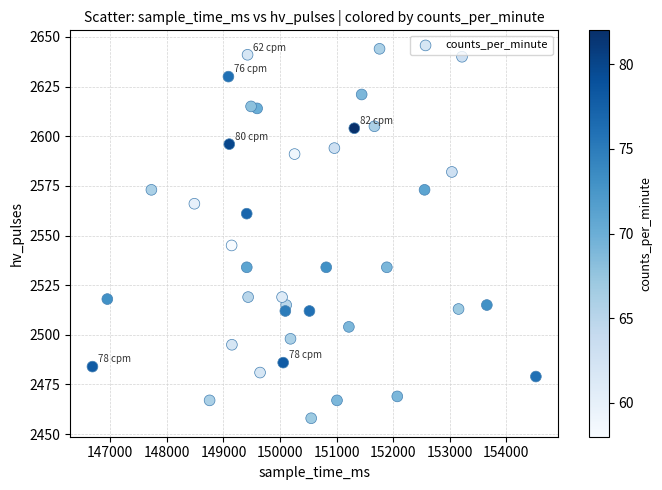

What Y value in the scatter plot is closest to 2551?

2545